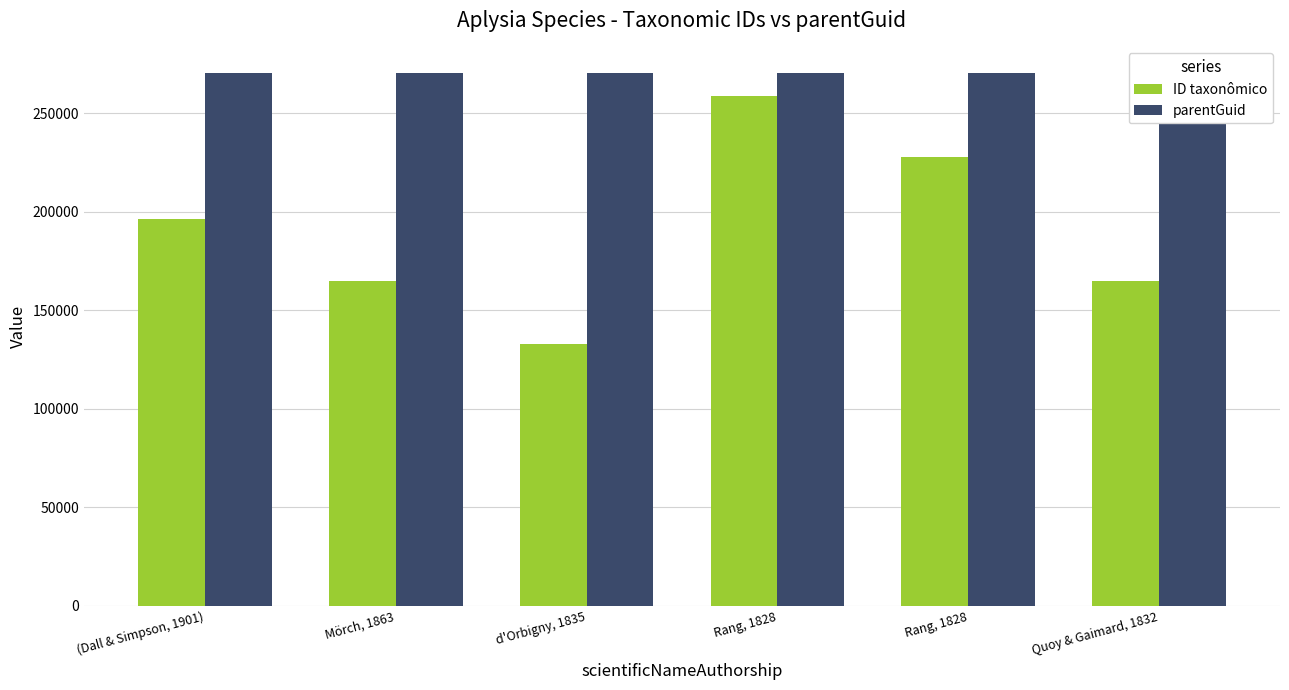

What are all the series names shown in the legend?

ID taxonômico, parentGuid